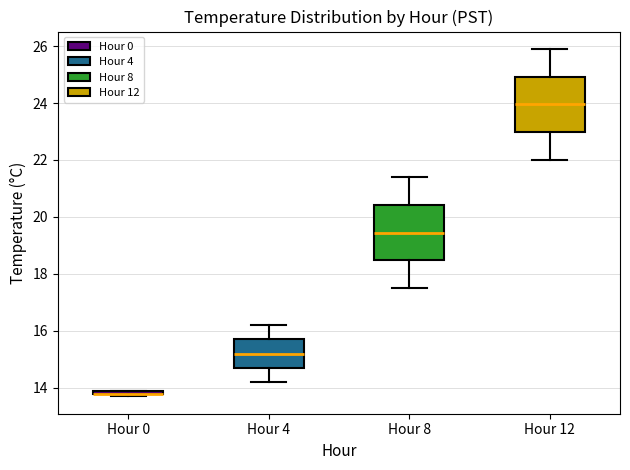

Where is the lower edge of the box for Hour 4 on the y-axis? The values are not printed on the chart, so give them approximately, as read against the axis.

14.8